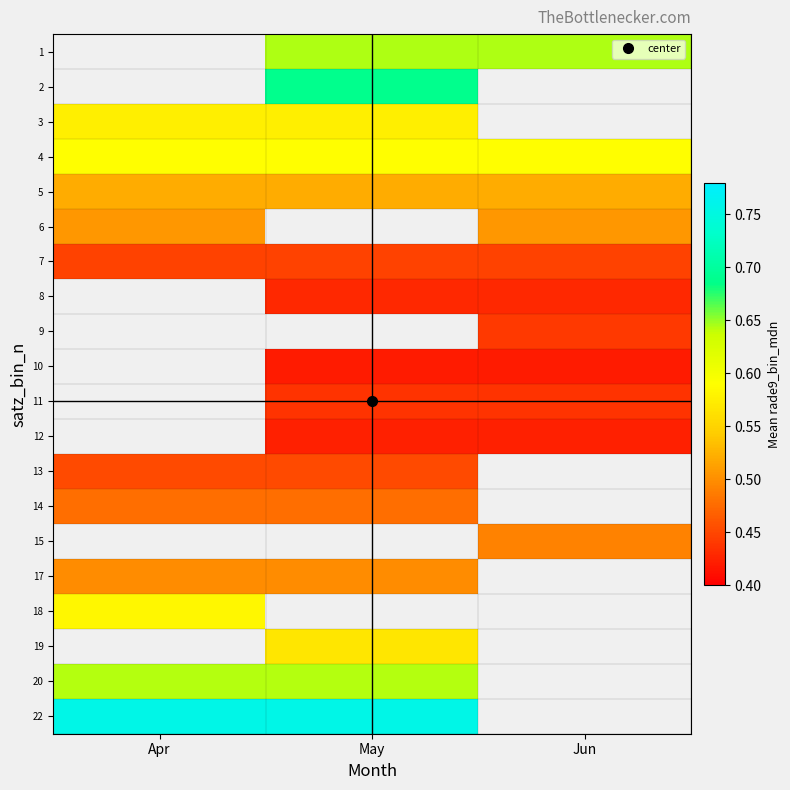

List the labels in order of 8 value, largest first.

Apr, May, Jun